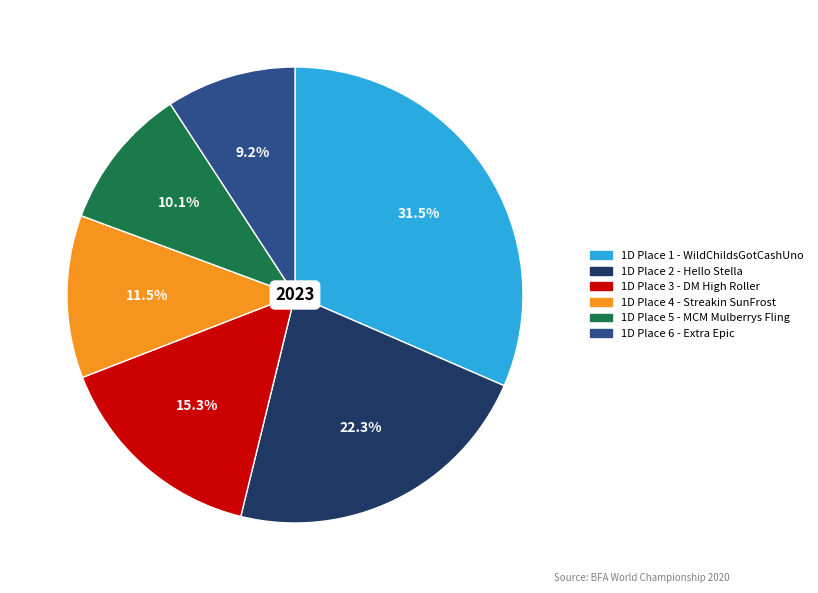

Is there a majority slice in this chart?

No